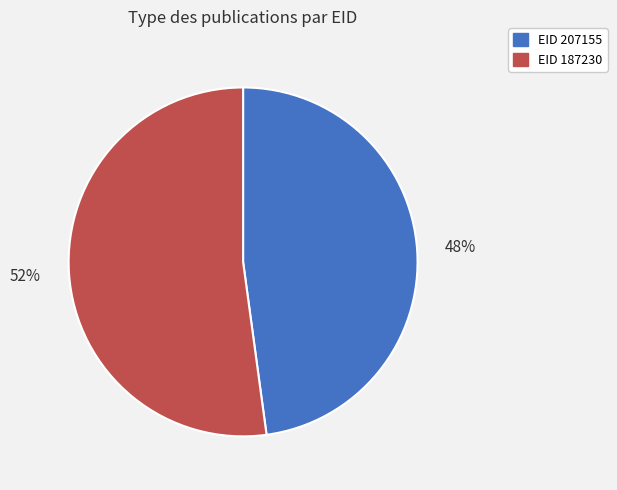

To the nearest percent, what is the difference between the largest and smallest slice percentages?

4%